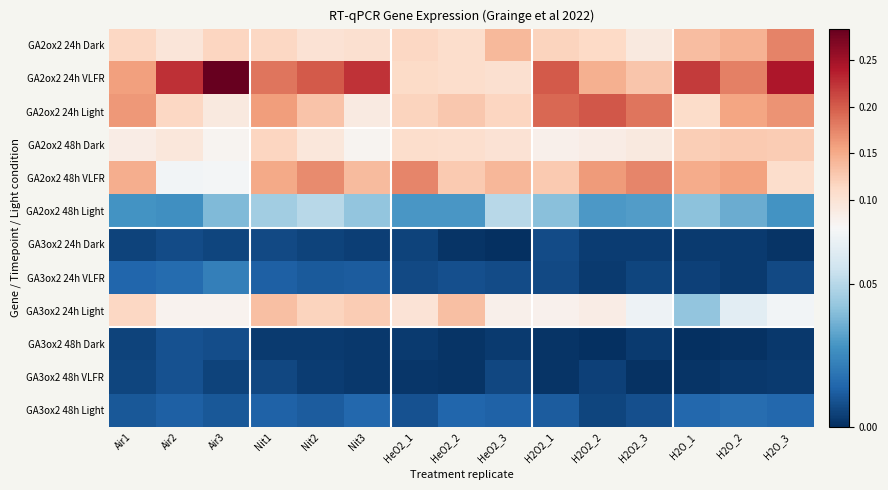

Reading left to right, transcribe all the data shown in this chart.

GA2ox2 24h Dark: Air1=0.1	Air2=0.1	Air3=0.1	Nit1=0.1	Nit2=0.1	Nit3=0.1	HeO2_1=0.1	HeO2_2=0.1	HeO2_3=0.1	H2O2_1=0.1	H2O2_2=0.1	H2O2_3=0.1	H2O_1=0.1	H2O_2=0.1	H2O_3=0.2
GA2ox2 24h VLFR: Air1=0.2	Air2=0.2	Air3=0.3	Nit1=0.2	Nit2=0.2	Nit3=0.2	HeO2_1=0.1	HeO2_2=0.1	HeO2_3=0.1	H2O2_1=0.2	H2O2_2=0.1	H2O2_3=0.1	H2O_1=0.2	H2O_2=0.2	H2O_3=0.2
GA2ox2 24h Light: Air1=0.2	Air2=0.1	Air3=0.1	Nit1=0.2	Nit2=0.1	Nit3=0.1	HeO2_1=0.1	HeO2_2=0.1	HeO2_3=0.1	H2O2_1=0.2	H2O2_2=0.2	H2O2_3=0.2	H2O_1=0.1	H2O_2=0.2	H2O_3=0.2
GA2ox2 48h Dark: Air1=0.1	Air2=0.1	Air3=0.1	Nit1=0.1	Nit2=0.1	Nit3=0.1	HeO2_1=0.1	HeO2_2=0.1	HeO2_3=0.1	H2O2_1=0.1	H2O2_2=0.1	H2O2_3=0.1	H2O_1=0.1	H2O_2=0.1	H2O_3=0.1
GA2ox2 48h VLFR: Air1=0.1	Air2=0.1	Air3=0.1	Nit1=0.2	Nit2=0.2	Nit3=0.1	HeO2_1=0.2	HeO2_2=0.1	HeO2_3=0.1	H2O2_1=0.1	H2O2_2=0.2	H2O2_3=0.2	H2O_1=0.1	H2O_2=0.2	H2O_3=0.1
GA2ox2 48h Light: Air1=0.0	Air2=0.0	Air3=0.0	Nit1=0.0	Nit2=0.1	Nit3=0.0	HeO2_1=0.0	HeO2_2=0.0	HeO2_3=0.1	H2O2_1=0.0	H2O2_2=0.0	H2O2_3=0.0	H2O_1=0.0	H2O_2=0.0	H2O_3=0.0
GA3ox2 24h Dark: Air1=0.0	Air2=0.0	Air3=0.0	Nit1=0.0	Nit2=0.0	Nit3=0.0	HeO2_1=0.0	HeO2_2=0.0	HeO2_3=0.0	H2O2_1=0.0	H2O2_2=0.0	H2O2_3=0.0	H2O_1=0.0	H2O_2=0.0	H2O_3=0.0
GA3ox2 24h VLFR: Air1=0.0	Air2=0.0	Air3=0.0	Nit1=0.0	Nit2=0.0	Nit3=0.0	HeO2_1=0.0	HeO2_2=0.0	HeO2_3=0.0	H2O2_1=0.0	H2O2_2=0.0	H2O2_3=0.0	H2O_1=0.0	H2O_2=0.0	H2O_3=0.0
GA3ox2 24h Light: Air1=0.1	Air2=0.1	Air3=0.1	Nit1=0.1	Nit2=0.1	Nit3=0.1	HeO2_1=0.1	HeO2_2=0.1	HeO2_3=0.1	H2O2_1=0.1	H2O2_2=0.1	H2O2_3=0.1	H2O_1=0.0	H2O_2=0.1	H2O_3=0.1
GA3ox2 48h Dark: Air1=0.0	Air2=0.0	Air3=0.0	Nit1=0.0	Nit2=0.0	Nit3=0.0	HeO2_1=0.0	HeO2_2=0.0	HeO2_3=0.0	H2O2_1=0.0	H2O2_2=0.0	H2O2_3=0.0	H2O_1=0.0	H2O_2=0.0	H2O_3=0.0
GA3ox2 48h VLFR: Air1=0.0	Air2=0.0	Air3=0.0	Nit1=0.0	Nit2=0.0	Nit3=0.0	HeO2_1=0.0	HeO2_2=0.0	HeO2_3=0.0	H2O2_1=0.0	H2O2_2=0.0	H2O2_3=0.0	H2O_1=0.0	H2O_2=0.0	H2O_3=0.0
GA3ox2 48h Light: Air1=0.0	Air2=0.0	Air3=0.0	Nit1=0.0	Nit2=0.0	Nit3=0.0	HeO2_1=0.0	HeO2_2=0.0	HeO2_3=0.0	H2O2_1=0.0	H2O2_2=0.0	H2O2_3=0.0	H2O_1=0.0	H2O_2=0.0	H2O_3=0.0